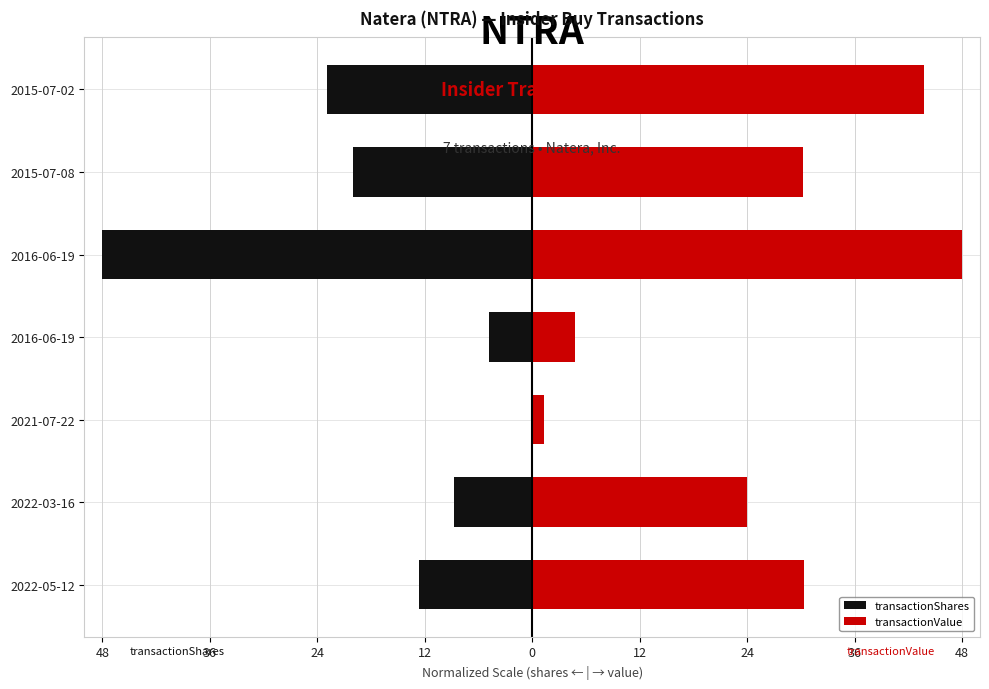

What is the difference between the highest and lowest values at 2022-05-12?

42.9